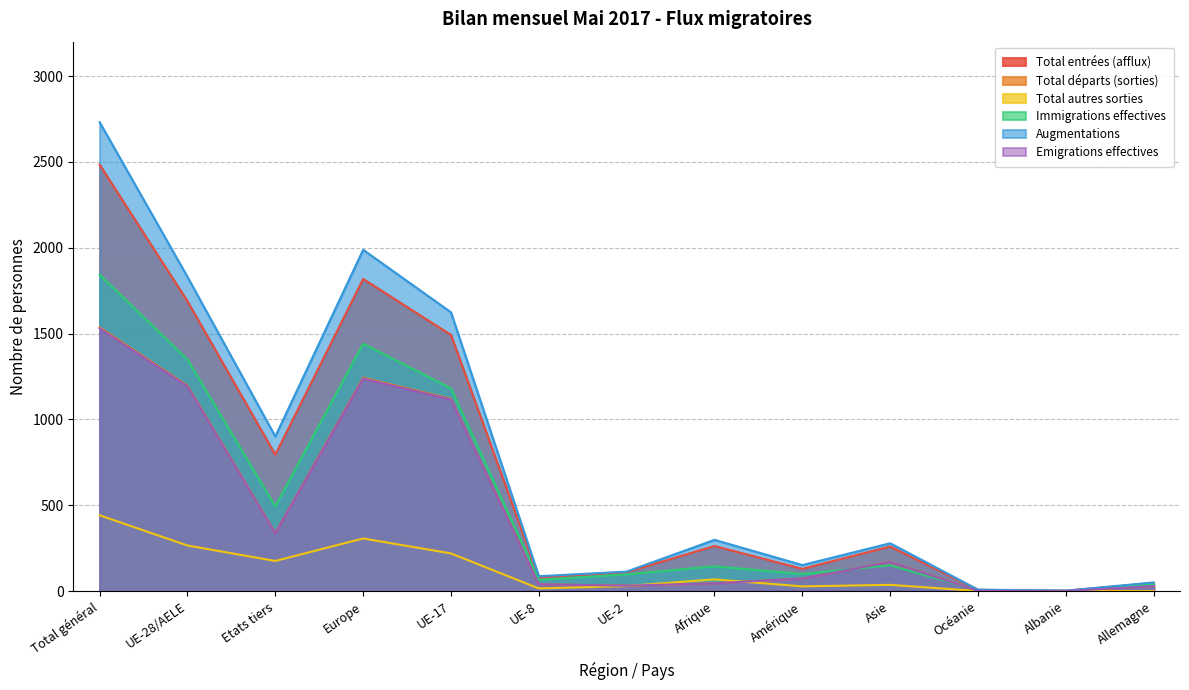

What is the average value of the Emigrations effectives series?

447